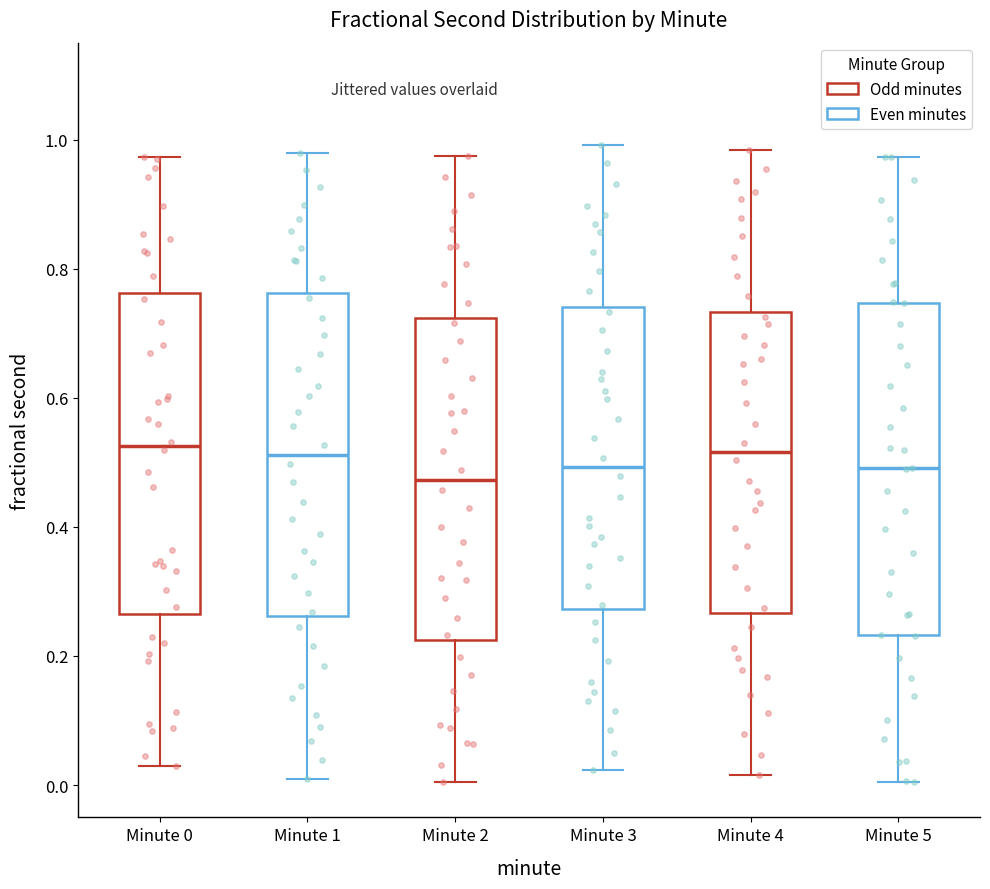

Where does the median line of the box for Minute 0 sit on the y-axis? The values are not printed on the chart, so give them approximately, as read against the axis.

0.52